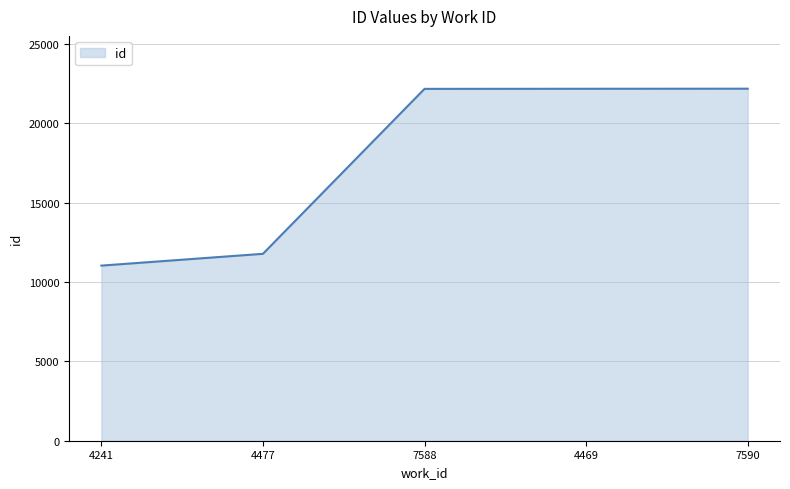

What is the minimum value shown in the chart?

11033